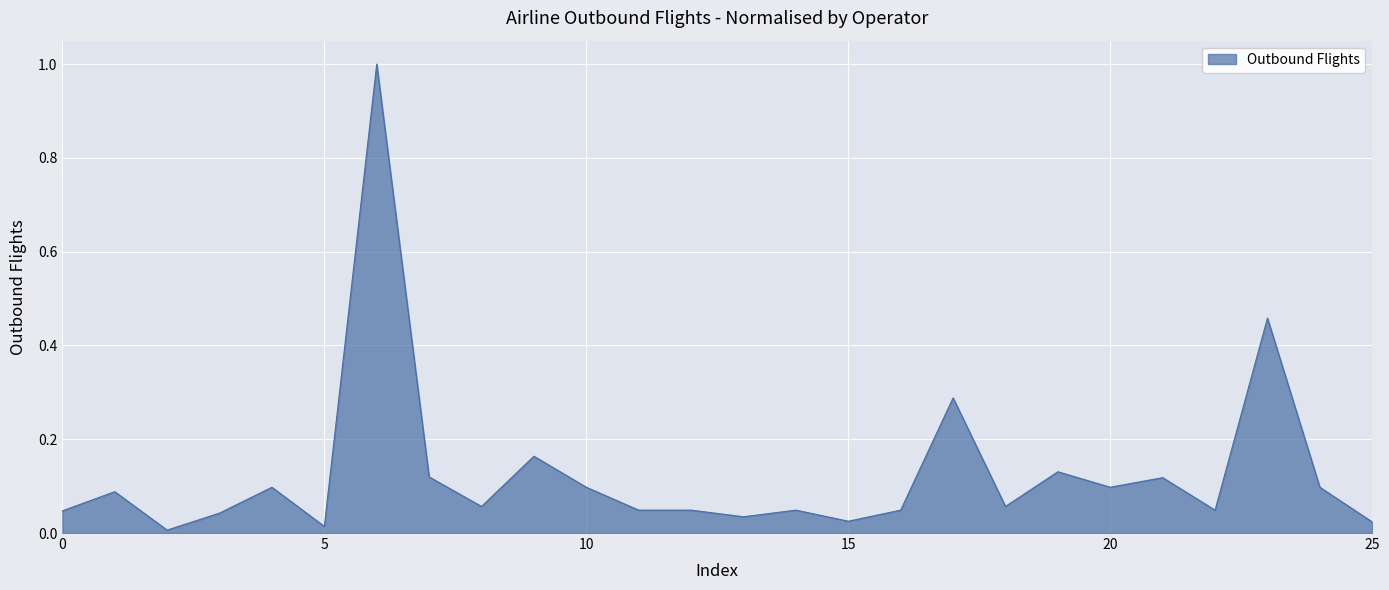

What is the greatest value displayed?

1.0